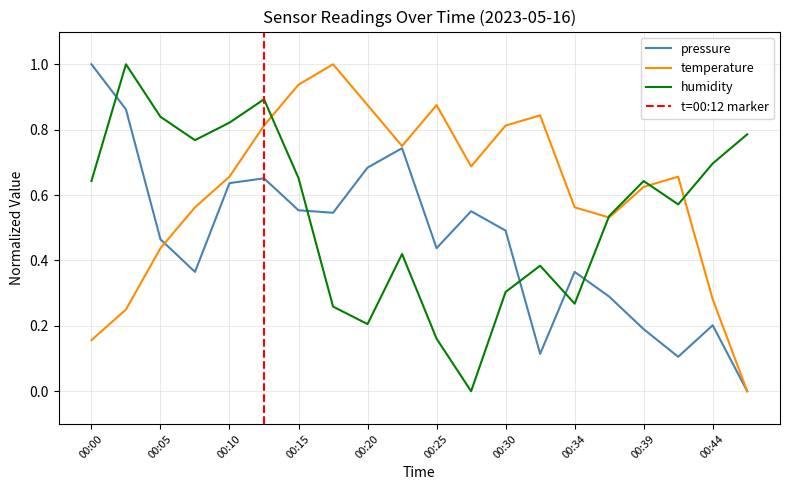

True or false: humidity and temperature cross at least once.

True